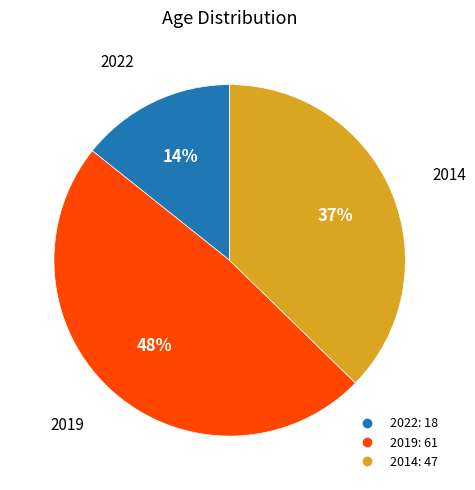

How many segments does this pie chart have?

3